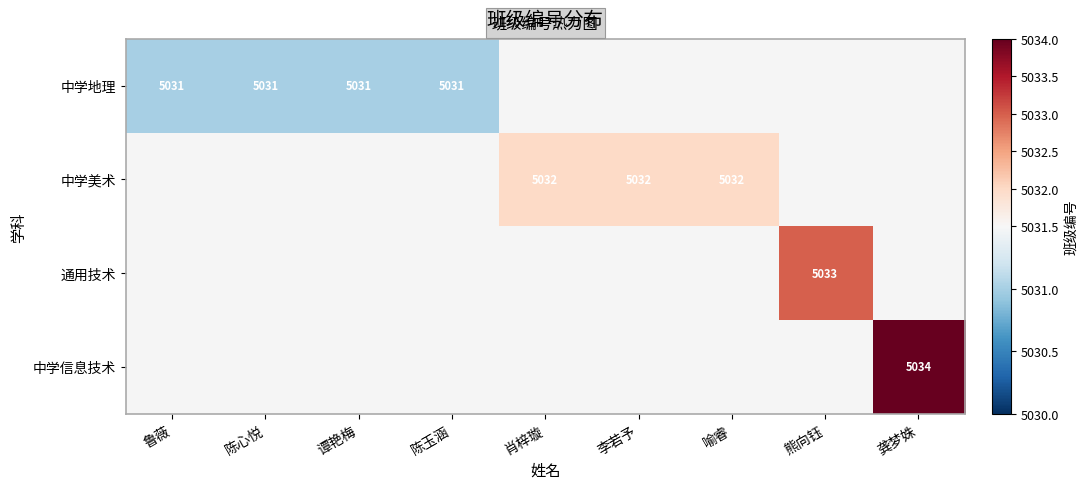

The value of 中学美术 at 肖梓璇 is 2282. True or false?

False